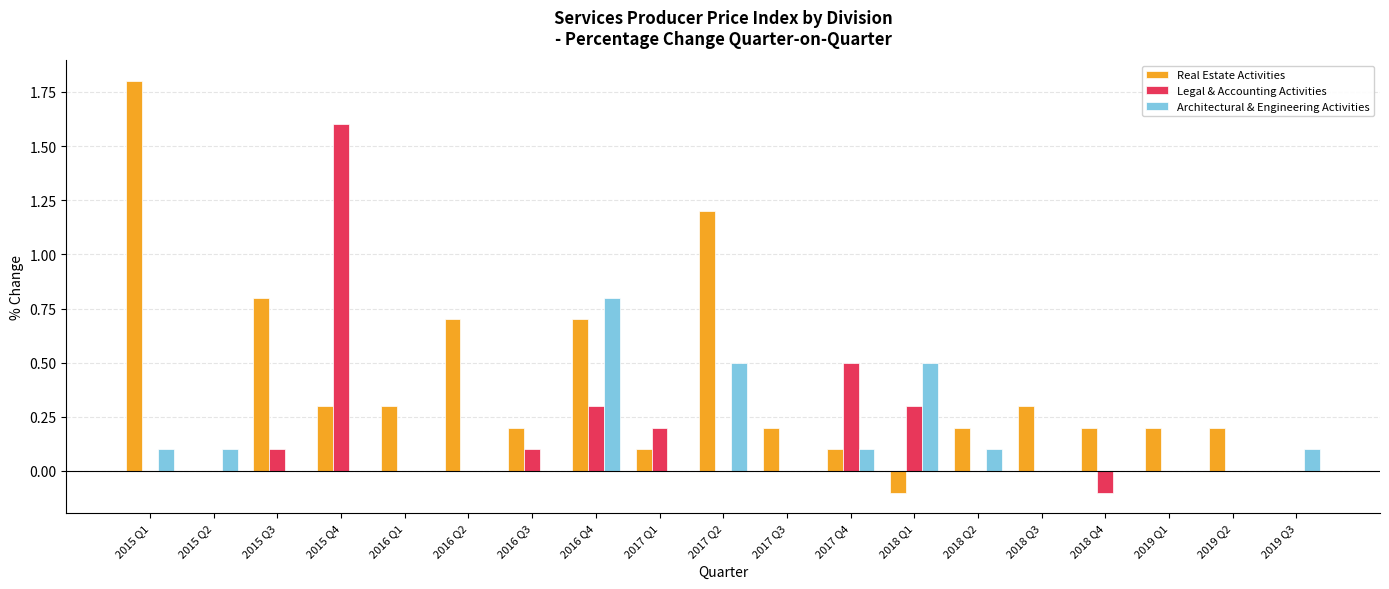

What is the greatest value displayed?

1.8